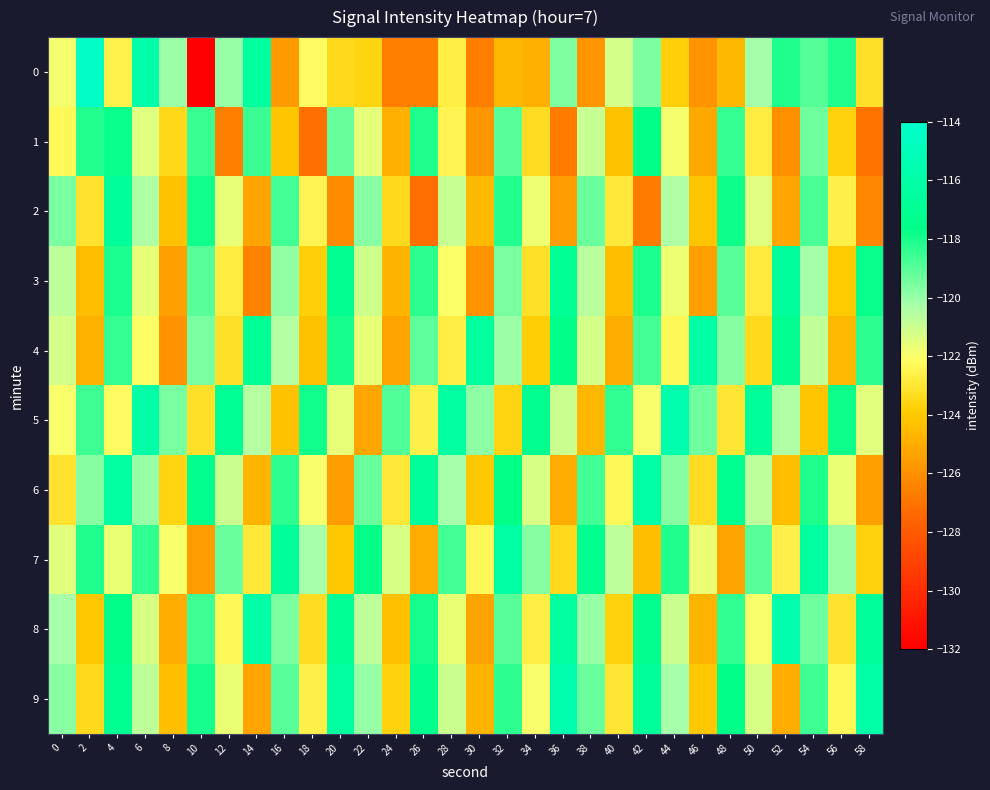

Reading right to left, transcribe all the data shown in this chart.

0: 58=-123.2	56=-118.1	54=-119.0	52=-118.1	50=-120.3	48=-124.6	46=-125.9	44=-123.8	42=-119.6	40=-121.2	38=-125.8	36=-119.7	34=-124.9	32=-124.6	30=-126.6	28=-122.7	26=-126.5	24=-126.6	22=-123.6	20=-123.4	18=-122.2	16=-125.6	14=-116.4	12=-120.0	10=-132.2	8=-120.1	6=-115.8	4=-122.5	2=-114.3	0=-121.9
1: 58=-127.0	56=-123.7	54=-119.3	52=-126.0	50=-122.8	48=-118.5	46=-125.1	44=-121.9	42=-117.6	40=-124.2	38=-120.9	36=-126.7	34=-123.3	32=-119.0	30=-125.8	28=-122.5	26=-118.1	24=-124.9	22=-121.6	20=-119.2	18=-127.2	16=-124.1	14=-118.5	12=-126.5	10=-118.6	8=-123.5	6=-121.4	4=-117.7	2=-118.2	0=-122.4
2: 58=-126.3	56=-122.6	54=-118.8	52=-125.2	50=-121.4	48=-117.8	46=-124.1	44=-120.4	42=-126.7	40=-122.9	38=-119.3	36=-125.6	34=-121.8	32=-118.2	30=-124.5	28=-120.9	26=-127.2	24=-123.4	22=-119.8	20=-126.1	18=-122.5	16=-118.7	14=-125.3	12=-121.6	10=-117.9	8=-124.2	6=-120.4	4=-116.8	2=-123.1	0=-119.5
3: 58=-117.8	56=-124.0	54=-120.2	52=-116.5	50=-122.8	48=-119.0	46=-125.5	44=-121.8	42=-118.0	40=-124.3	38=-120.7	36=-117.0	34=-123.2	32=-119.5	30=-125.8	28=-122.0	26=-118.3	24=-124.8	22=-121.0	20=-117.2	18=-123.8	16=-120.0	14=-126.5	12=-122.8	10=-119.0	8=-125.5	6=-121.7	4=-118.0	2=-124.3	0=-120.8
4: 58=-118.3	56=-124.5	54=-120.8	52=-117.2	50=-123.4	48=-119.7	46=-116.1	44=-122.3	42=-118.7	40=-124.9	38=-121.2	36=-117.6	34=-123.8	32=-120.1	30=-116.5	28=-122.7	26=-119.1	24=-125.3	22=-121.6	20=-118.0	18=-124.2	16=-120.5	14=-116.9	12=-123.2	10=-119.5	8=-125.9	6=-122.1	4=-118.5	2=-124.8	0=-121.2
5: 58=-121.5	56=-117.8	54=-124.1	52=-120.4	50=-116.8	48=-123.0	46=-119.4	44=-115.7	42=-122.0	40=-118.4	38=-124.6	36=-121.0	34=-117.3	32=-123.6	30=-119.9	28=-116.3	26=-122.6	24=-118.9	22=-125.2	20=-121.6	18=-117.9	16=-124.2	14=-120.6	12=-116.9	10=-123.2	8=-119.5	6=-115.9	4=-122.2	2=-118.6	0=-122.0
6: 58=-125.4	56=-121.7	54=-118.1	52=-124.4	50=-120.7	48=-117.1	46=-123.3	44=-119.7	42=-116.0	40=-122.3	38=-118.7	36=-125.0	34=-121.3	32=-117.7	30=-124.0	28=-120.3	26=-116.7	24=-122.9	22=-119.3	20=-125.6	18=-122.0	16=-118.3	14=-124.7	12=-121.0	10=-117.4	8=-123.6	6=-120.0	4=-116.3	2=-119.7	0=-123.1
7: 58=-123.7	56=-120.0	54=-116.4	52=-122.6	50=-119.0	48=-125.3	46=-121.7	44=-118.1	42=-124.4	40=-120.7	38=-117.1	36=-123.4	34=-119.7	32=-116.1	30=-122.3	28=-118.7	26=-125.0	24=-121.3	22=-117.7	20=-124.0	18=-120.3	16=-116.7	14=-122.9	12=-119.3	10=-125.6	8=-122.0	6=-118.4	4=-121.7	2=-118.1	0=-121.5
8: 58=-116.8	56=-123.1	54=-119.4	52=-115.7	50=-122.0	48=-118.4	46=-124.7	44=-121.0	42=-117.4	40=-123.7	38=-120.0	36=-116.4	34=-122.7	32=-119.0	30=-125.3	28=-121.7	26=-118.0	24=-124.3	22=-120.7	20=-117.0	18=-123.3	16=-119.6	14=-116.0	12=-122.3	10=-118.6	8=-125.0	6=-121.3	4=-117.6	2=-124.0	0=-120.3
9: 58=-116.0	56=-122.3	54=-118.6	52=-125.0	50=-121.3	48=-117.6	46=-124.0	44=-120.3	42=-116.7	40=-123.0	38=-119.3	36=-115.7	34=-122.0	32=-118.3	30=-124.7	28=-121.0	26=-117.4	24=-123.7	22=-120.0	20=-116.4	18=-122.6	16=-119.0	14=-125.3	12=-121.7	10=-118.0	8=-124.4	6=-120.7	4=-117.1	2=-123.4	0=-119.8